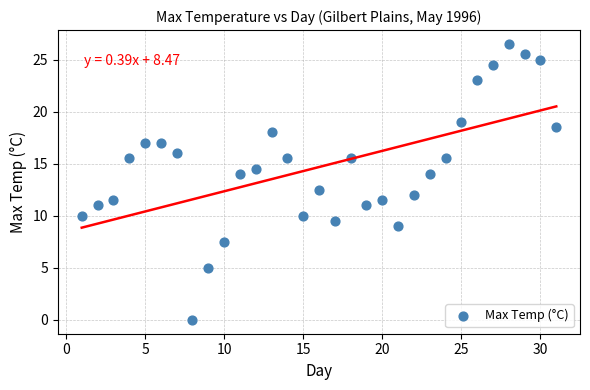

What Y value in the scatter plot is closest to 13?

12.5